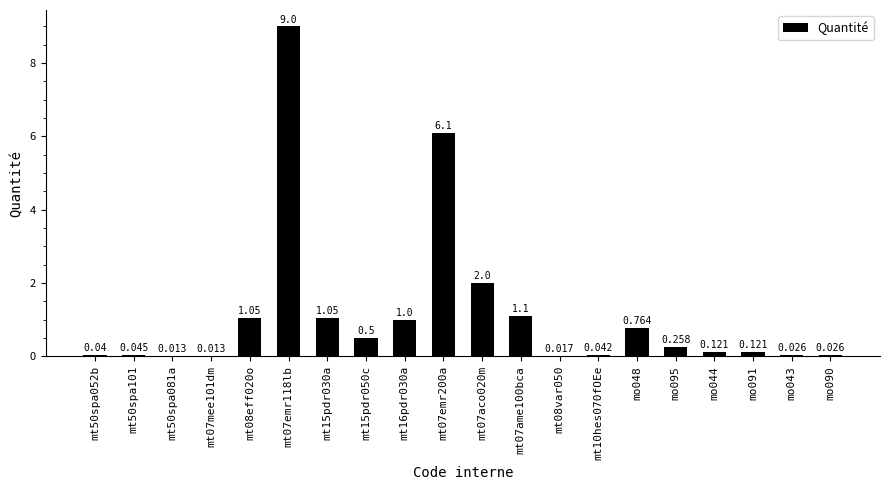

List the labels in order of value, smallest first.

mt50spa081a, mt07mee101dm, mt08var050, mo043, mo090, mt50spa052b, mt10hes070fOEe, mt50spa101, mo044, mo091, mo095, mt15pdr050c, mo048, mt16pdr030a, mt08eff020o, mt15pdr030a, mt07ame100bca, mt07aco020m, mt07emr200a, mt07emr118lb